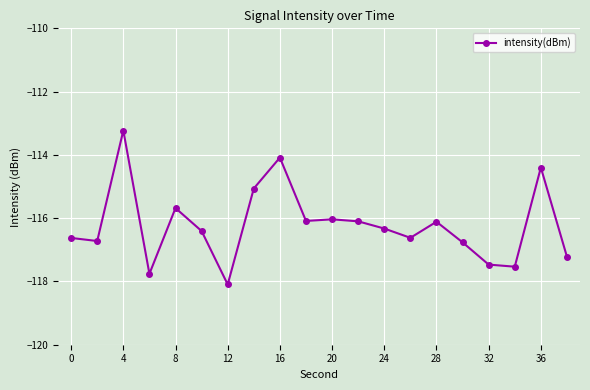

What is the value of the 1st point from the left?

-116.6